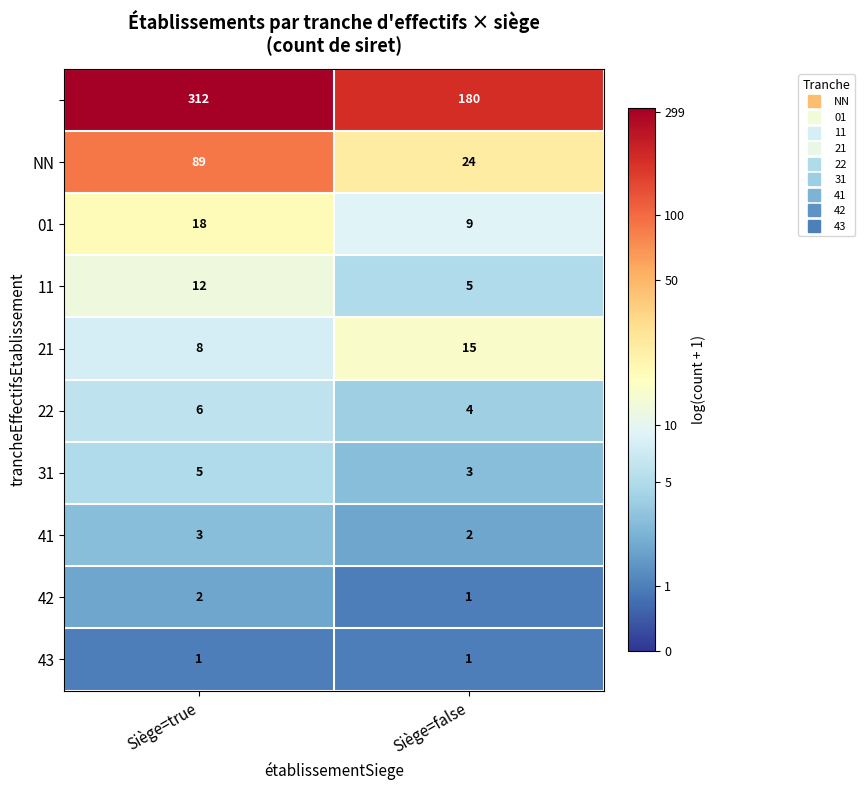

What is the difference between the highest and lowest values at Siège=true?

311